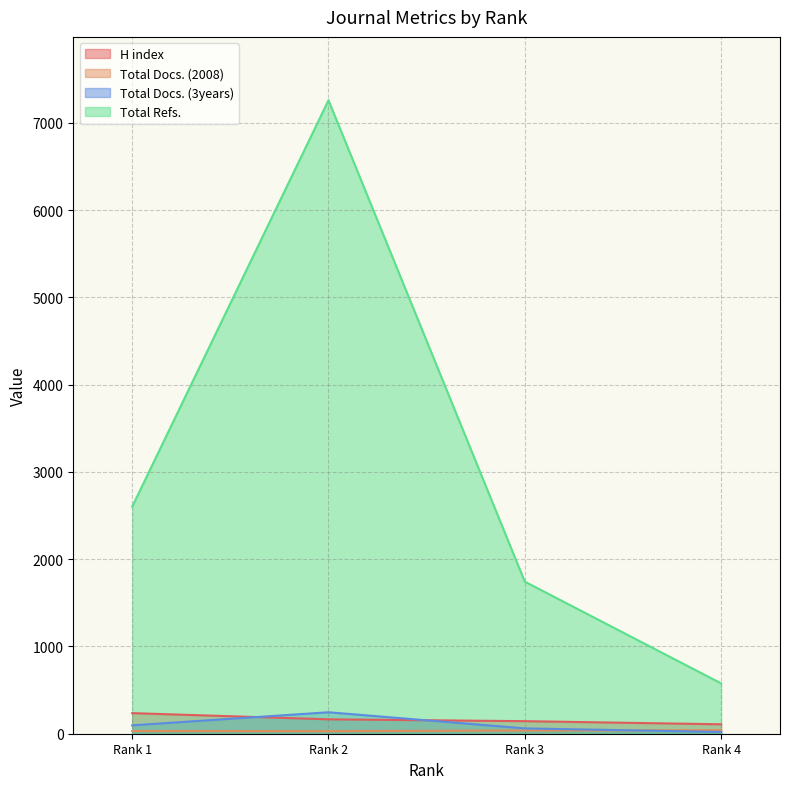

Which series has the largest range (max minus min)?

Total Refs.